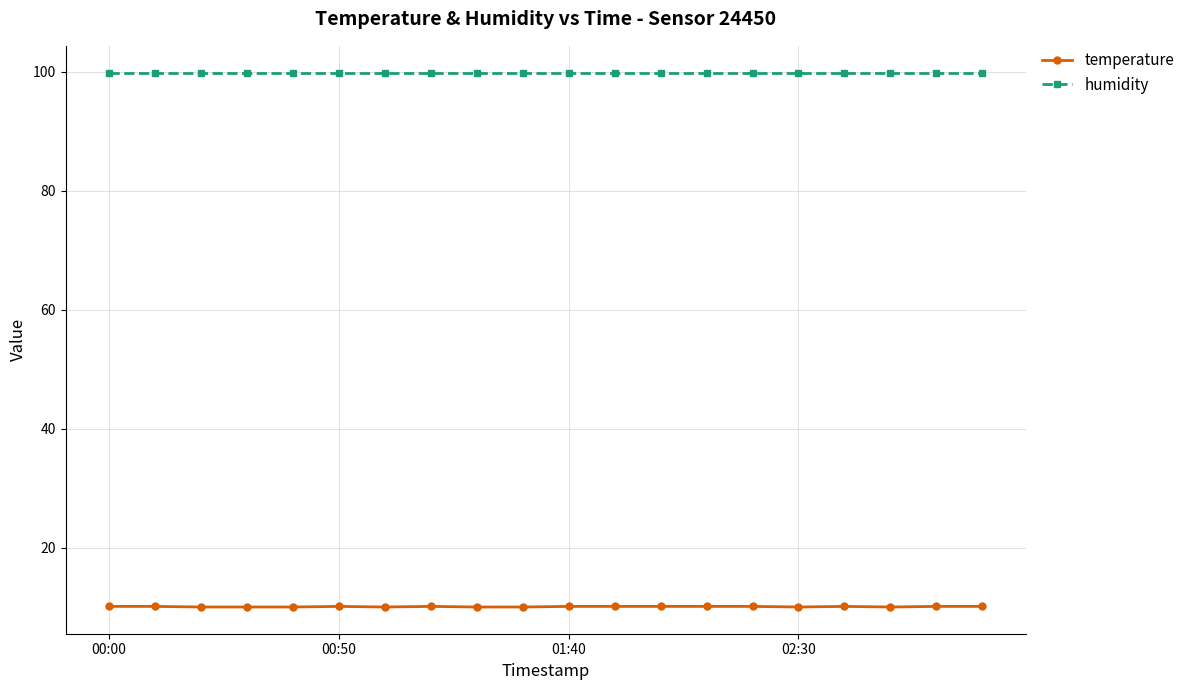

What is the maximum value shown in the chart?

99.9